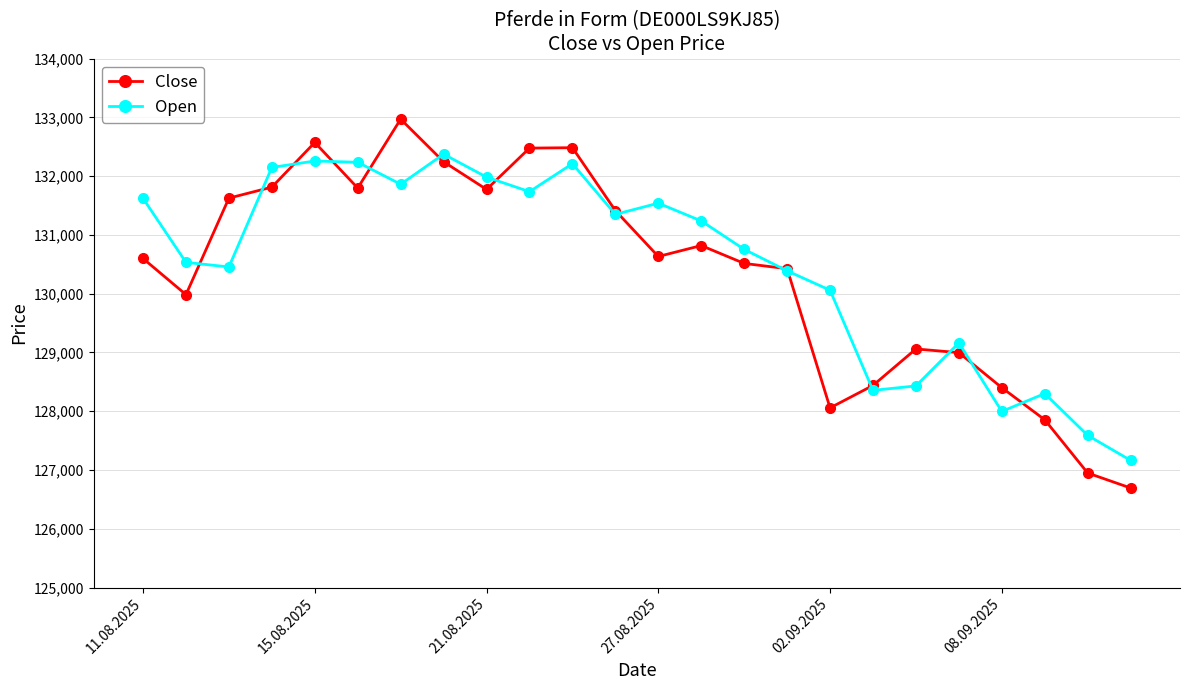

Which series has the largest range (max minus min)?

Close